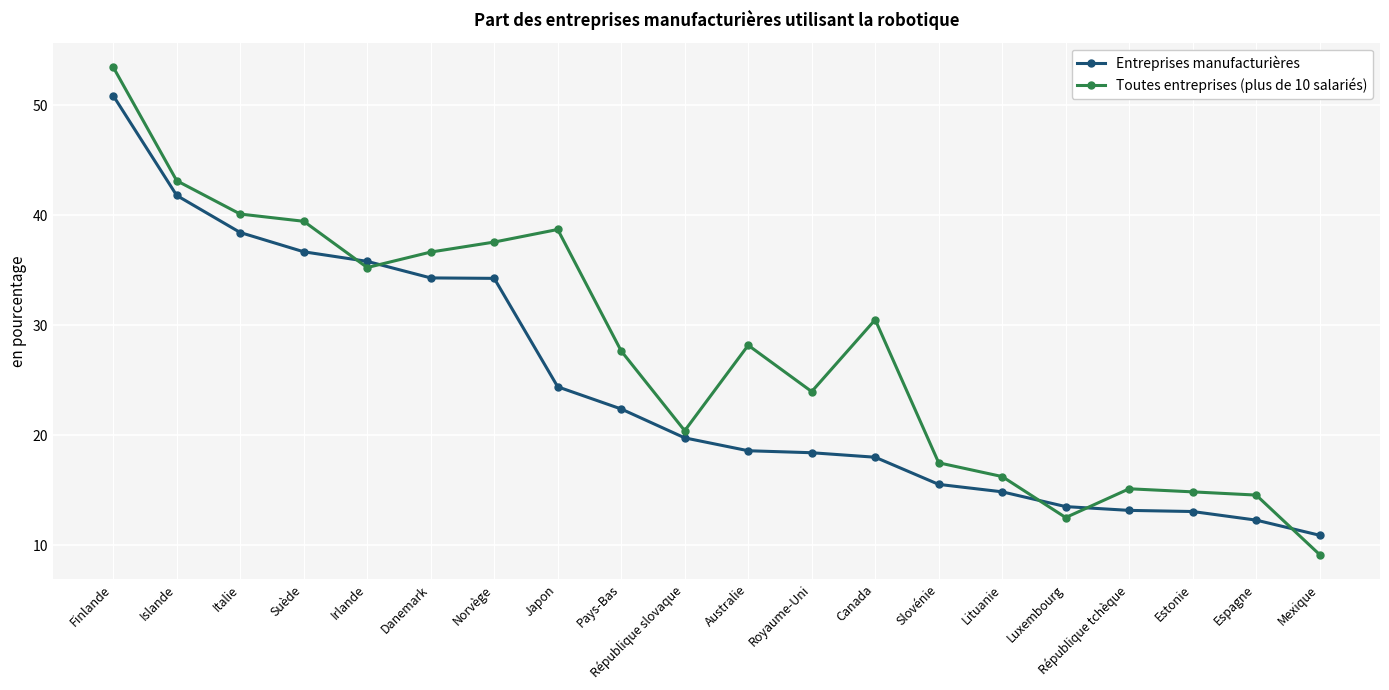

Which series has the widest spread of values?

Toutes entreprises (plus de 10 salariés)